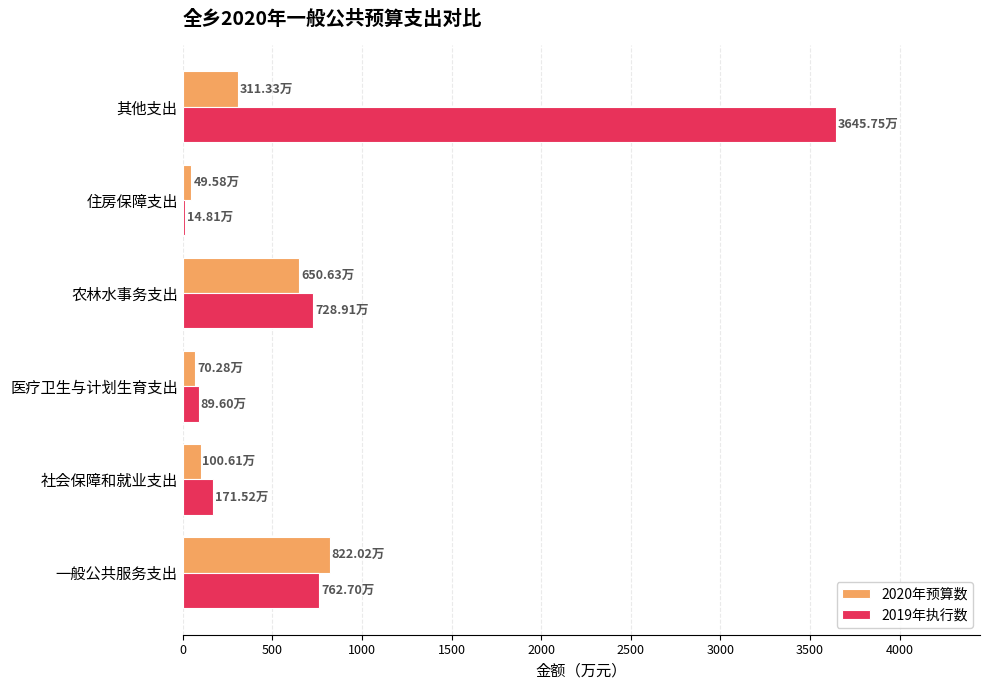

At which label is 2020年预算数 closest to 435?

其他支出